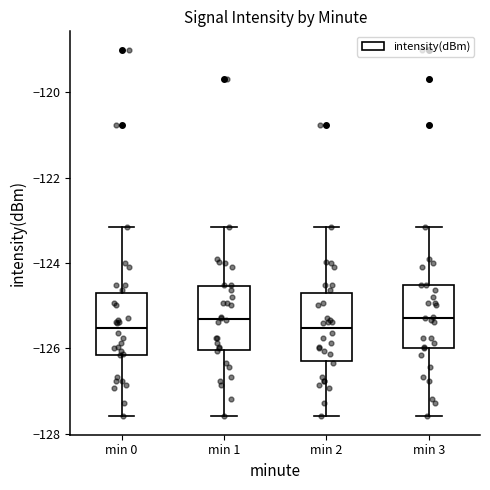

Where does the lower whisker of the box for min 3 end on the y-axis? The values are not printed on the chart, so give them approximately, as read against the axis.

-127.6